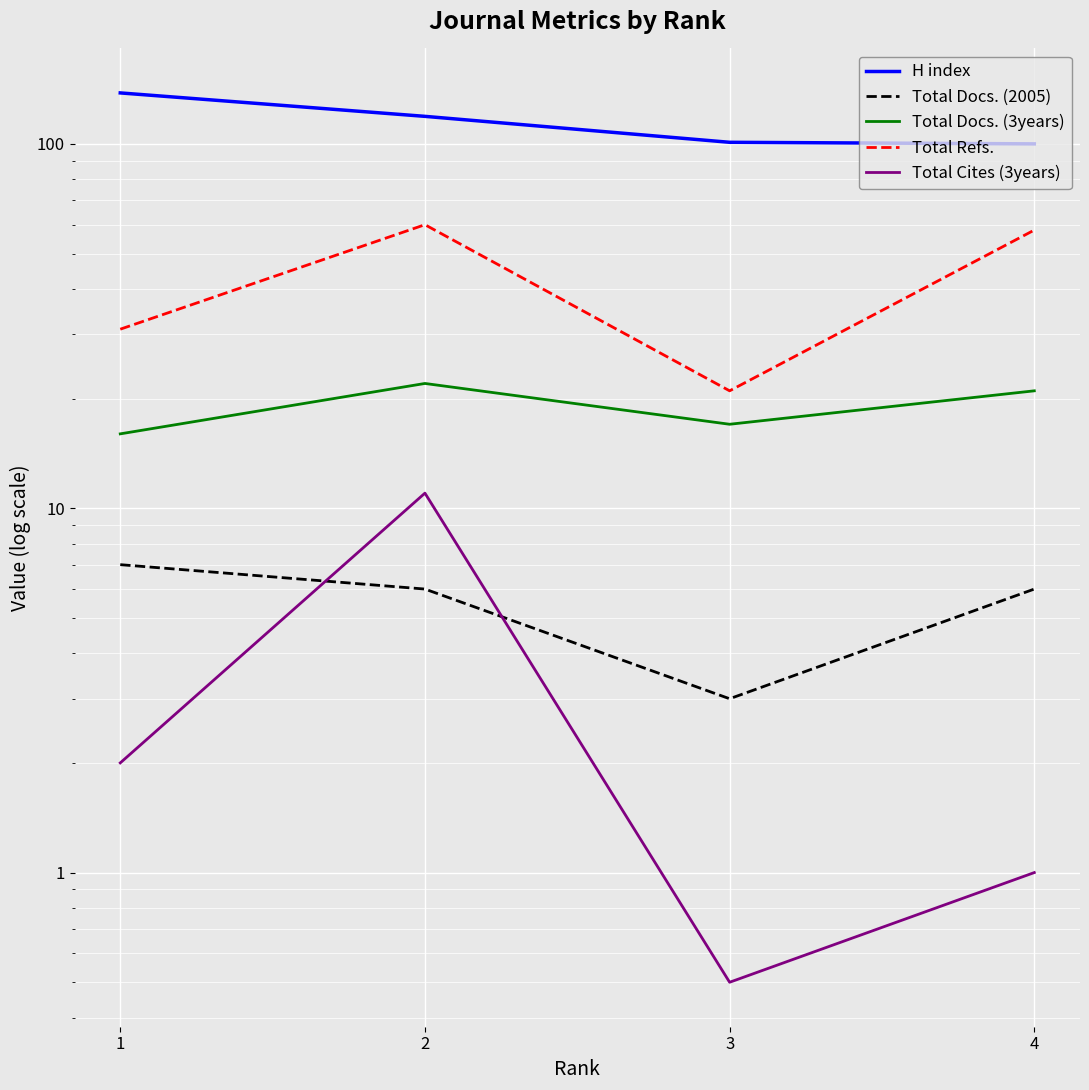

At 3, list the series in order from smallest to largest.

Total Cites (3years), Total Docs. (2005), Total Docs. (3years), Total Refs., H index